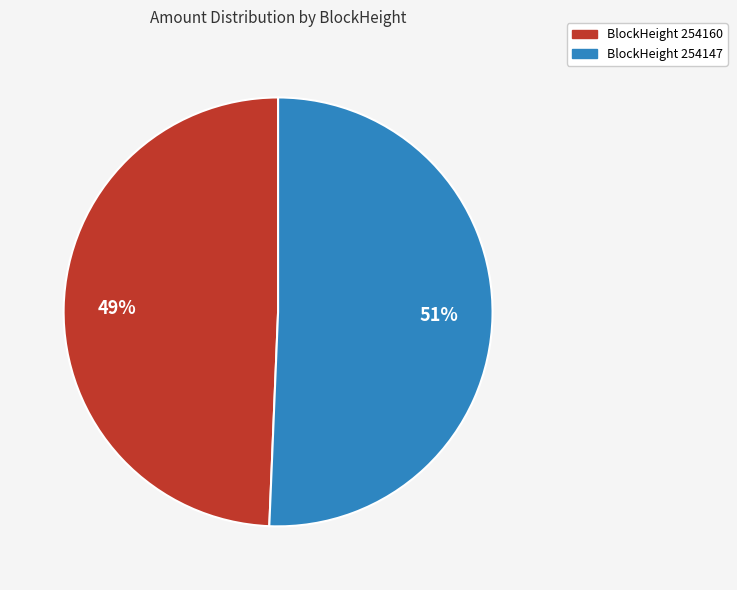

To the nearest percent, what is the average slice percentage?

50%